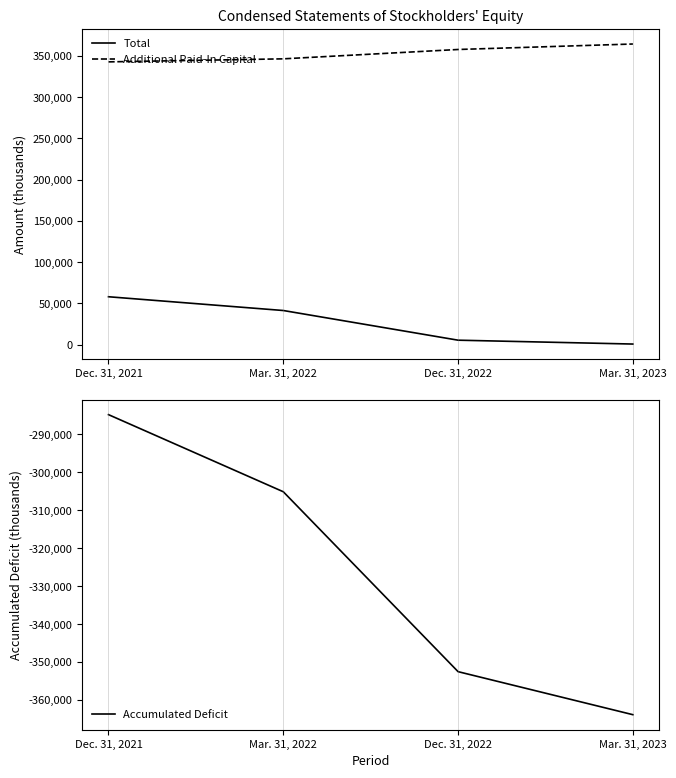

How many values in the Total series are below 41384?

2